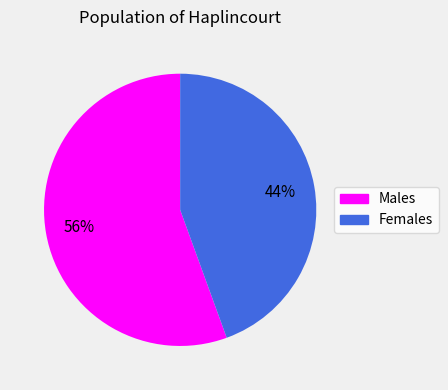

Combined, do Females and Males account for over 50%?

Yes